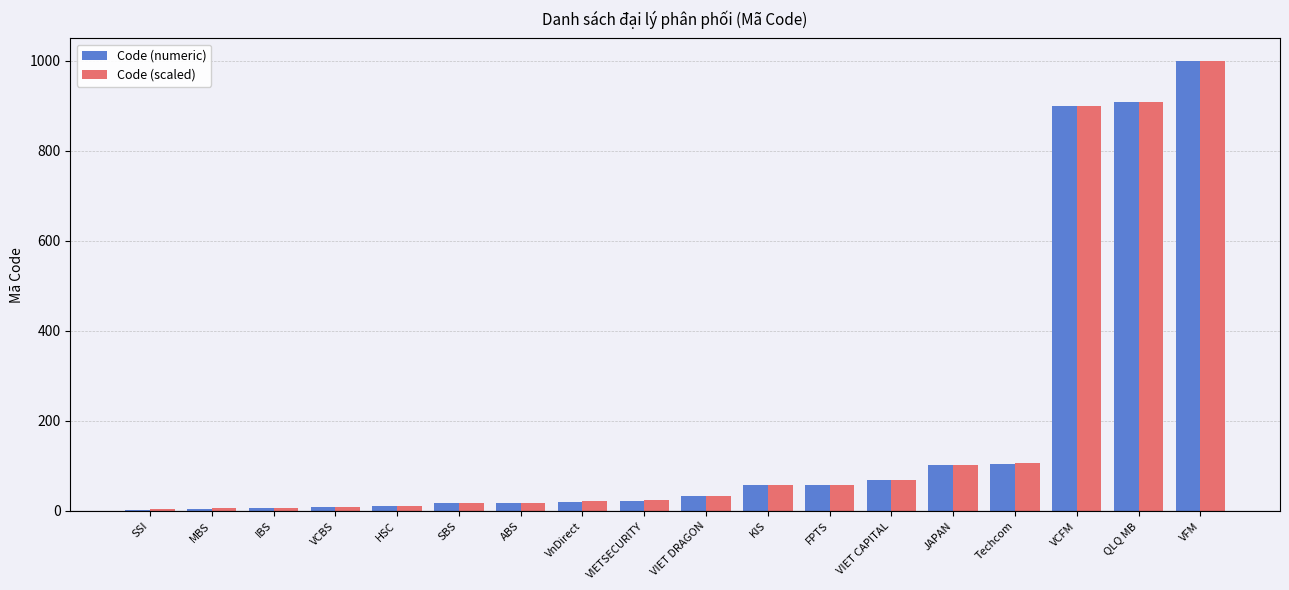

Read the Code (scaled) value at VIET DRAGON.

33.5